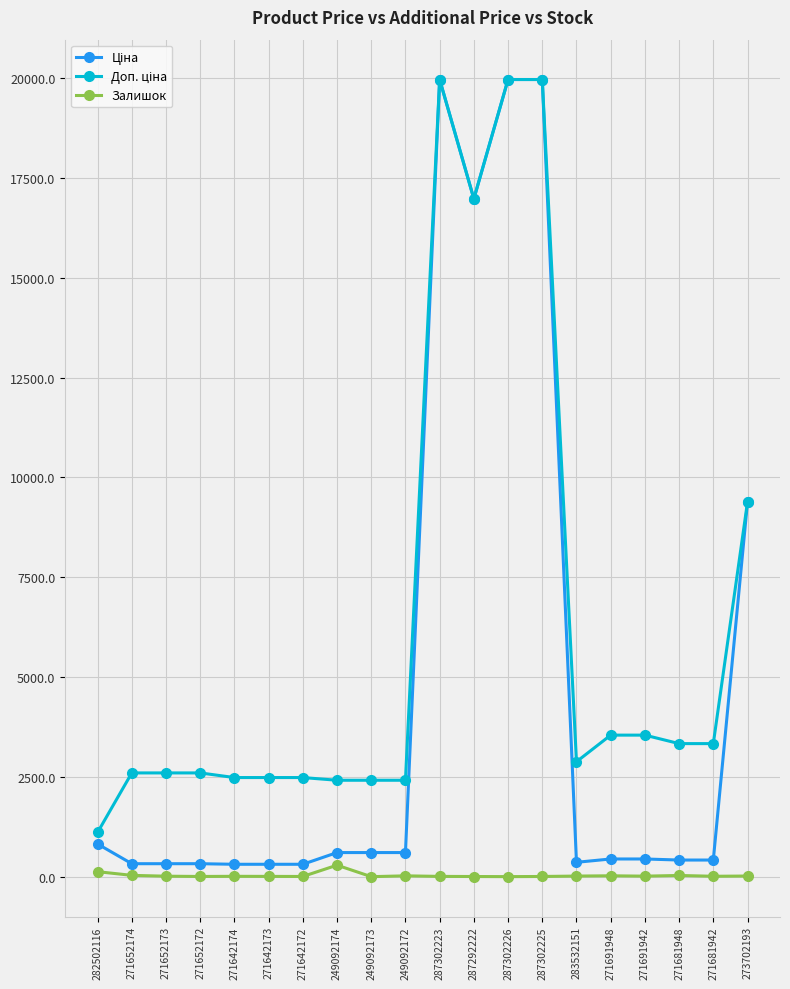

What is the maximum value shown in the chart?

19964.2